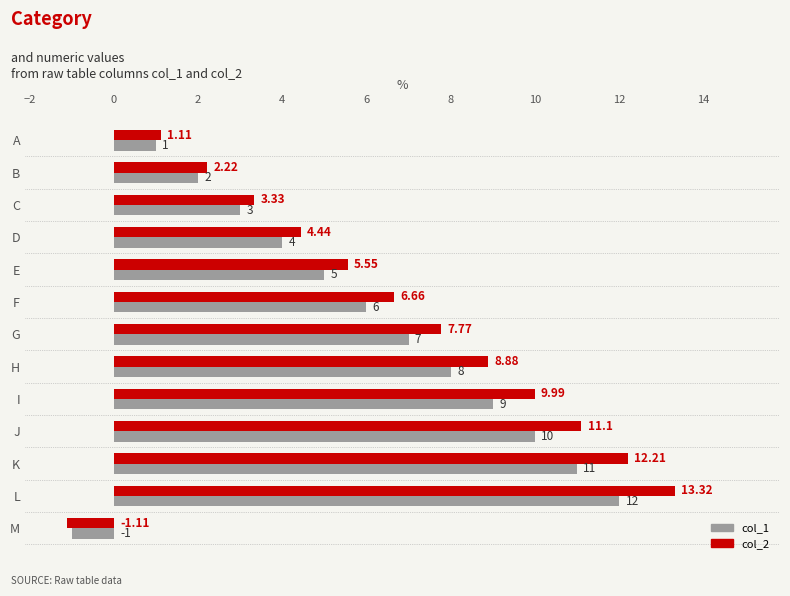

What are all the series names shown in the legend?

col_1, col_2